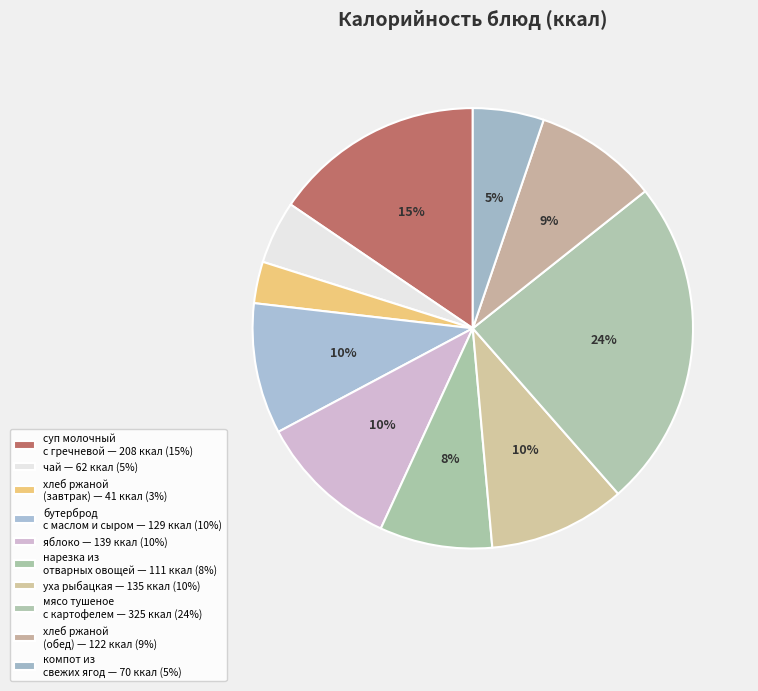

Which category has the biggest portion of the pie?

мясо тушеное с картофелем